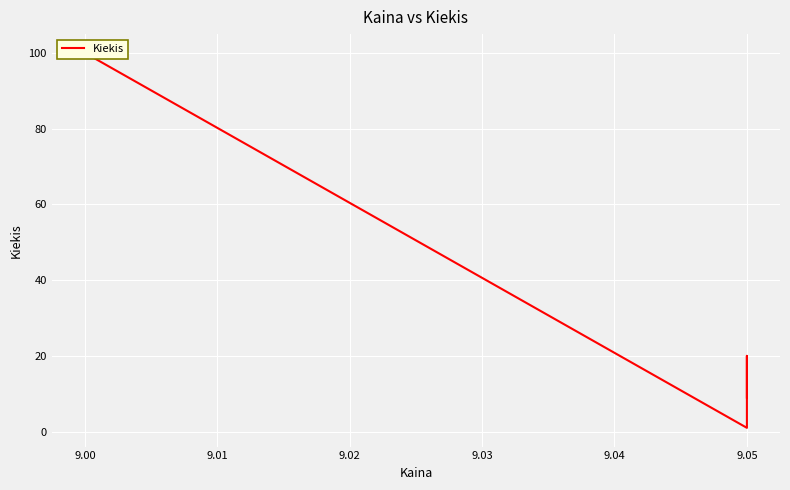

What is the minimum value shown in the chart?

1